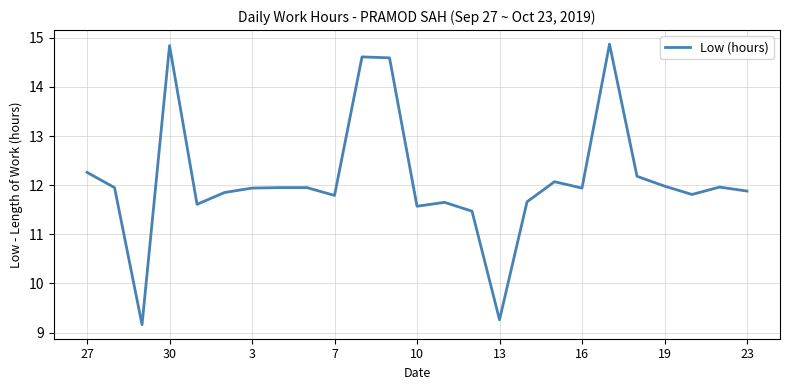

Does the chart have visible grid lines?

Yes